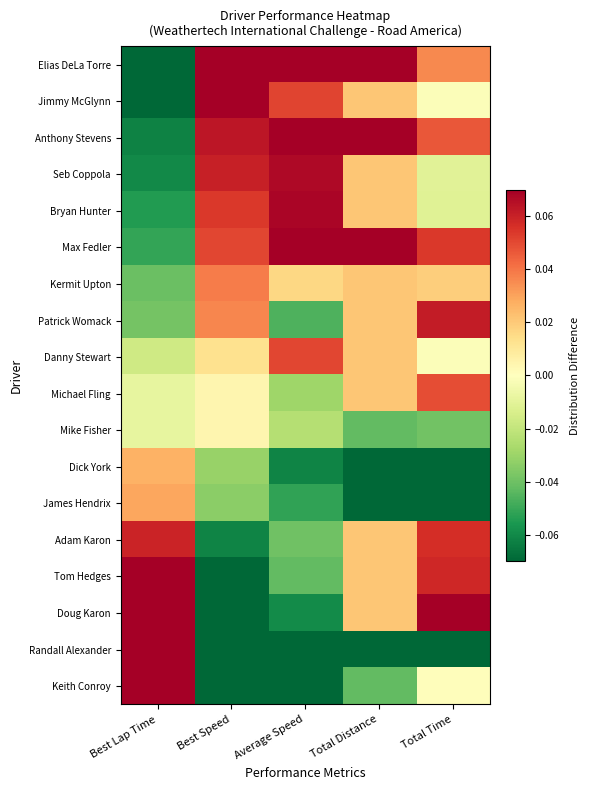

Reading left to right, list all the values displayed in this chart.

Elias DeLa Torre: Best Lap Time=-0.1	Best Speed=0.1	Average Speed=0.1	Total Distance=0.1	Total Time=0.0
Jimmy McGlynn: Best Lap Time=-0.1	Best Speed=0.1	Average Speed=0.1	Total Distance=0.0	Total Time=-0.0
Anthony Stevens: Best Lap Time=-0.1	Best Speed=0.1	Average Speed=0.1	Total Distance=0.1	Total Time=0.0
Seb Coppola: Best Lap Time=-0.1	Best Speed=0.1	Average Speed=0.1	Total Distance=0.0	Total Time=-0.0
Bryan Hunter: Best Lap Time=-0.1	Best Speed=0.1	Average Speed=0.1	Total Distance=0.0	Total Time=-0.0
Max Fedler: Best Lap Time=-0.1	Best Speed=0.1	Average Speed=0.1	Total Distance=0.1	Total Time=0.1
Kermit Upton: Best Lap Time=-0.0	Best Speed=0.0	Average Speed=0.0	Total Distance=0.0	Total Time=0.0
Patrick Womack: Best Lap Time=-0.0	Best Speed=0.0	Average Speed=-0.0	Total Distance=0.0	Total Time=0.1
Danny Stewart: Best Lap Time=-0.0	Best Speed=0.0	Average Speed=0.1	Total Distance=0.0	Total Time=-0.0
Michael Fling: Best Lap Time=-0.0	Best Speed=0.0	Average Speed=-0.0	Total Distance=0.0	Total Time=0.0
Mike Fisher: Best Lap Time=-0.0	Best Speed=0.0	Average Speed=-0.0	Total Distance=-0.0	Total Time=-0.0
Dick York: Best Lap Time=0.0	Best Speed=-0.0	Average Speed=-0.1	Total Distance=-0.1	Total Time=-0.1
James Hendrix: Best Lap Time=0.0	Best Speed=-0.0	Average Speed=-0.1	Total Distance=-0.1	Total Time=-0.1
Adam Karon: Best Lap Time=0.1	Best Speed=-0.1	Average Speed=-0.0	Total Distance=0.0	Total Time=0.1
Tom Hedges: Best Lap Time=0.1	Best Speed=-0.1	Average Speed=-0.0	Total Distance=0.0	Total Time=0.1
Doug Karon: Best Lap Time=0.1	Best Speed=-0.1	Average Speed=-0.1	Total Distance=0.0	Total Time=0.1
Randall Alexander: Best Lap Time=0.1	Best Speed=-0.1	Average Speed=-0.1	Total Distance=-0.2	Total Time=-0.2
Keith Conroy: Best Lap Time=0.1	Best Speed=-0.1	Average Speed=-0.1	Total Distance=-0.0	Total Time=0.0